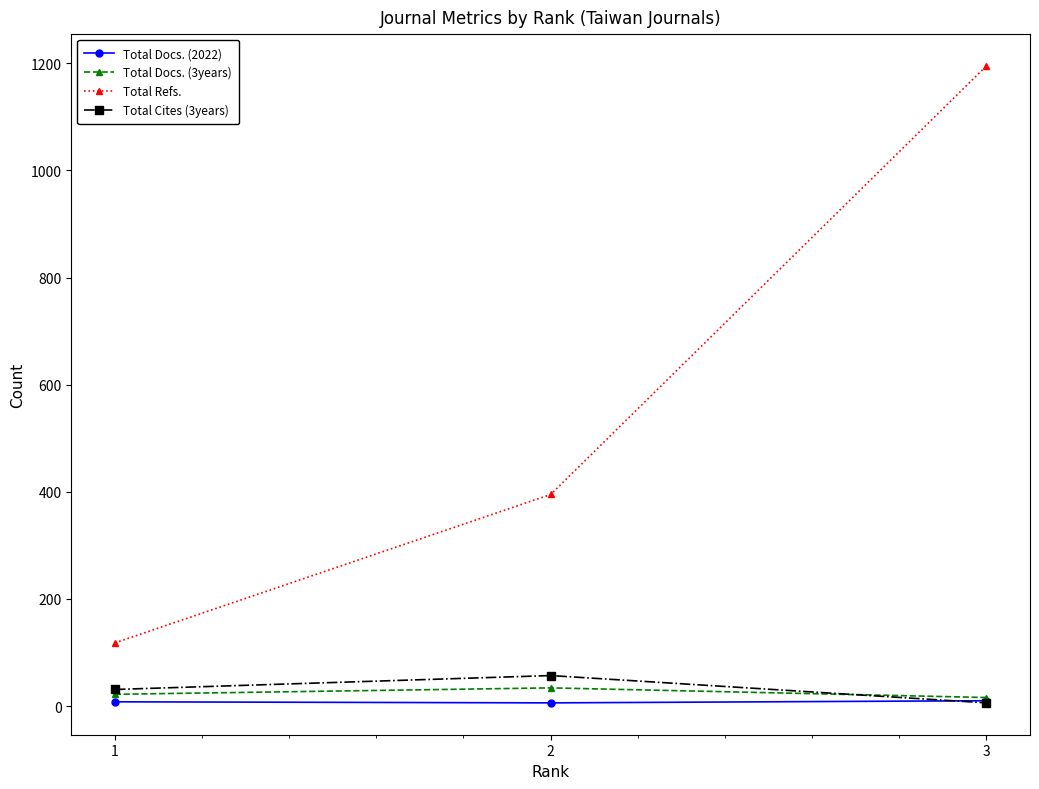

Which series has the largest range (max minus min)?

Total Refs.